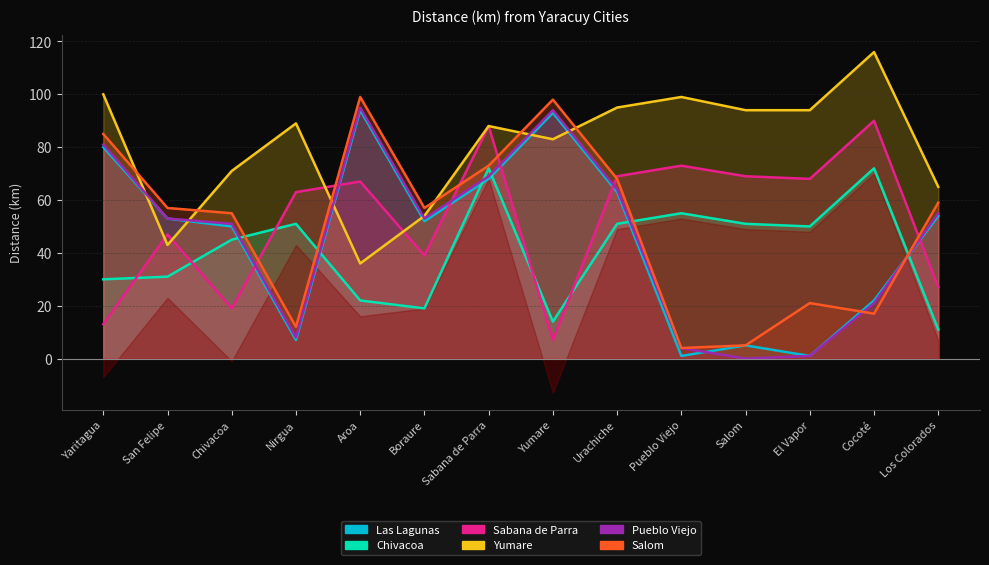

How many lines are shown in the chart?

6